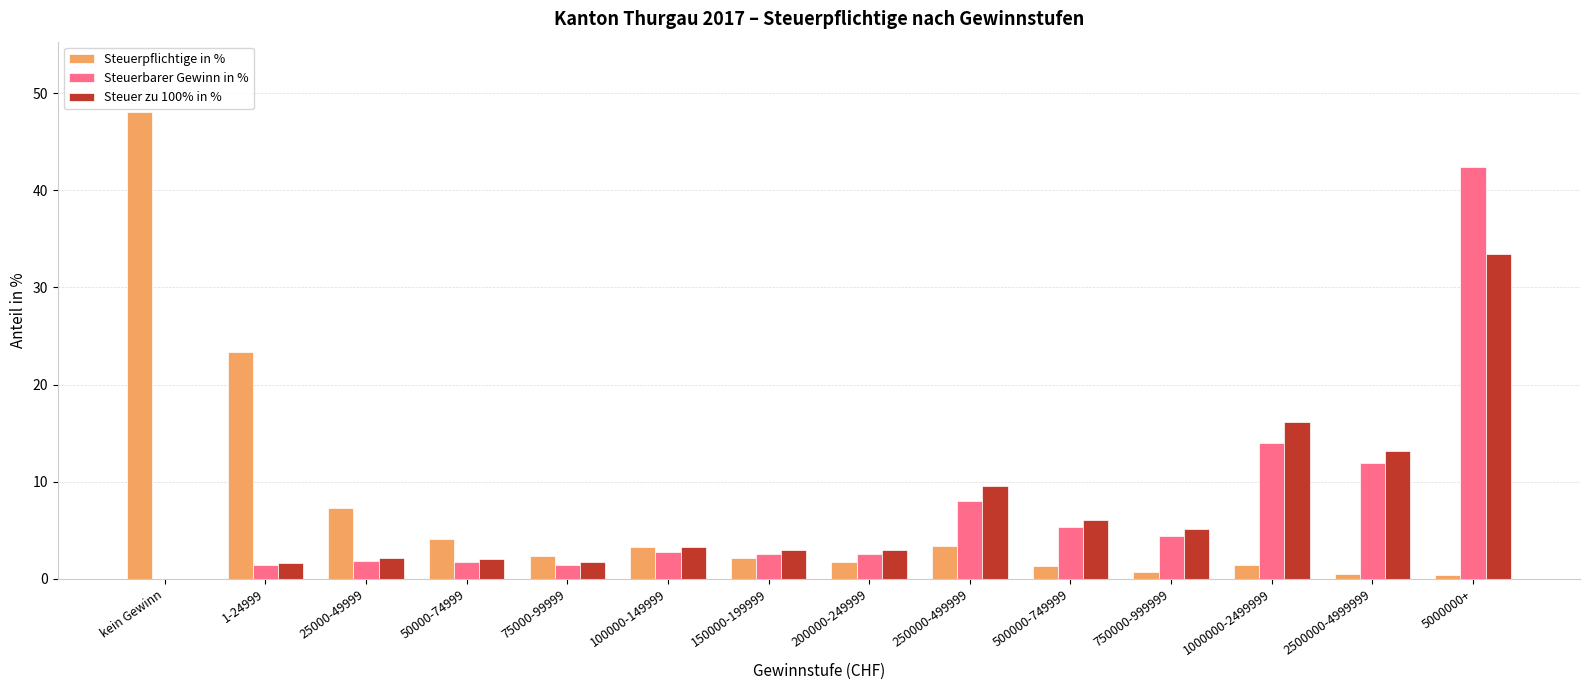

How many series are shown in this chart?

3